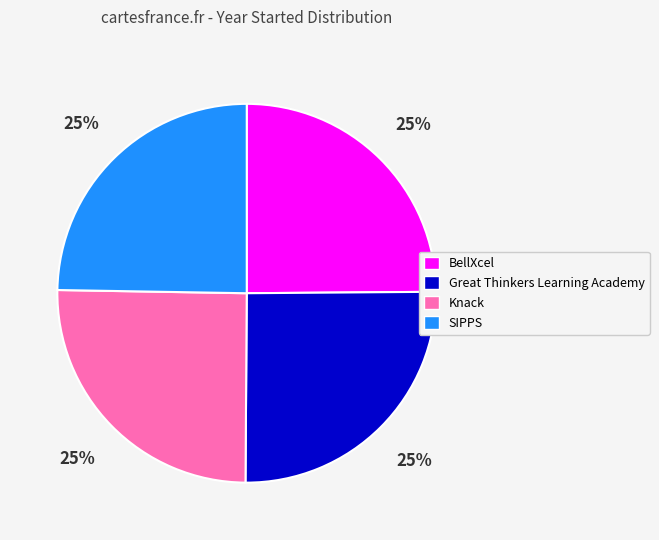

Is it true that SIPPS is 25% of the pie?

True